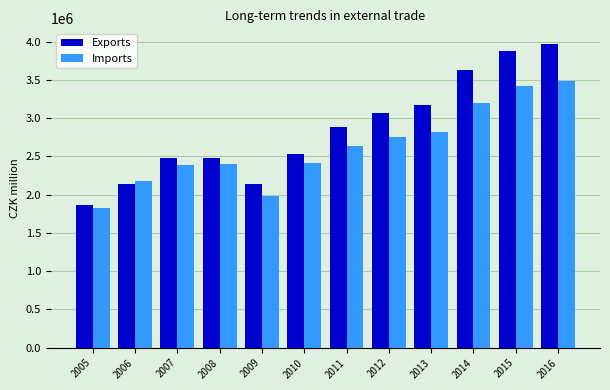

What are all the series names shown in the legend?

Exports, Imports